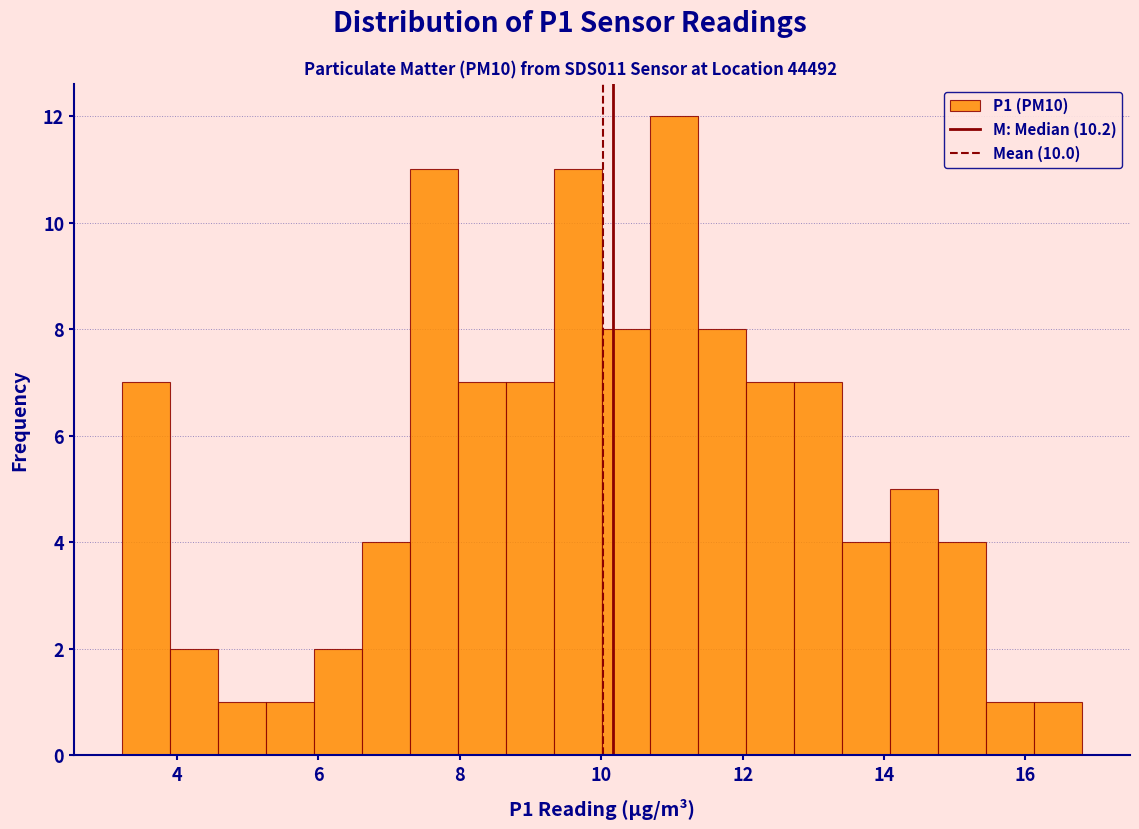

Read against the x-axis, roughly where is the centre of the tallest bar?

11.0